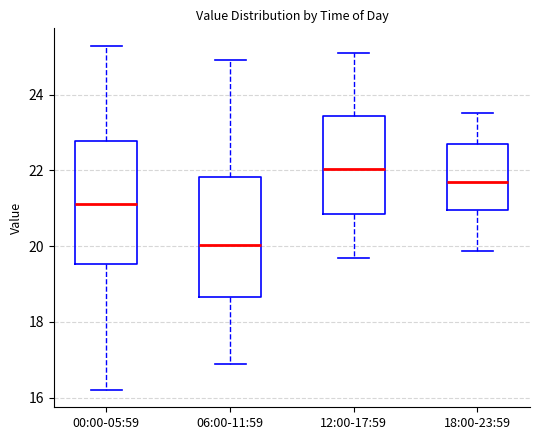

Where does the upper whisker of the box for 06:00-11:59 end on the y-axis? The values are not printed on the chart, so give them approximately, as read against the axis.

25.0